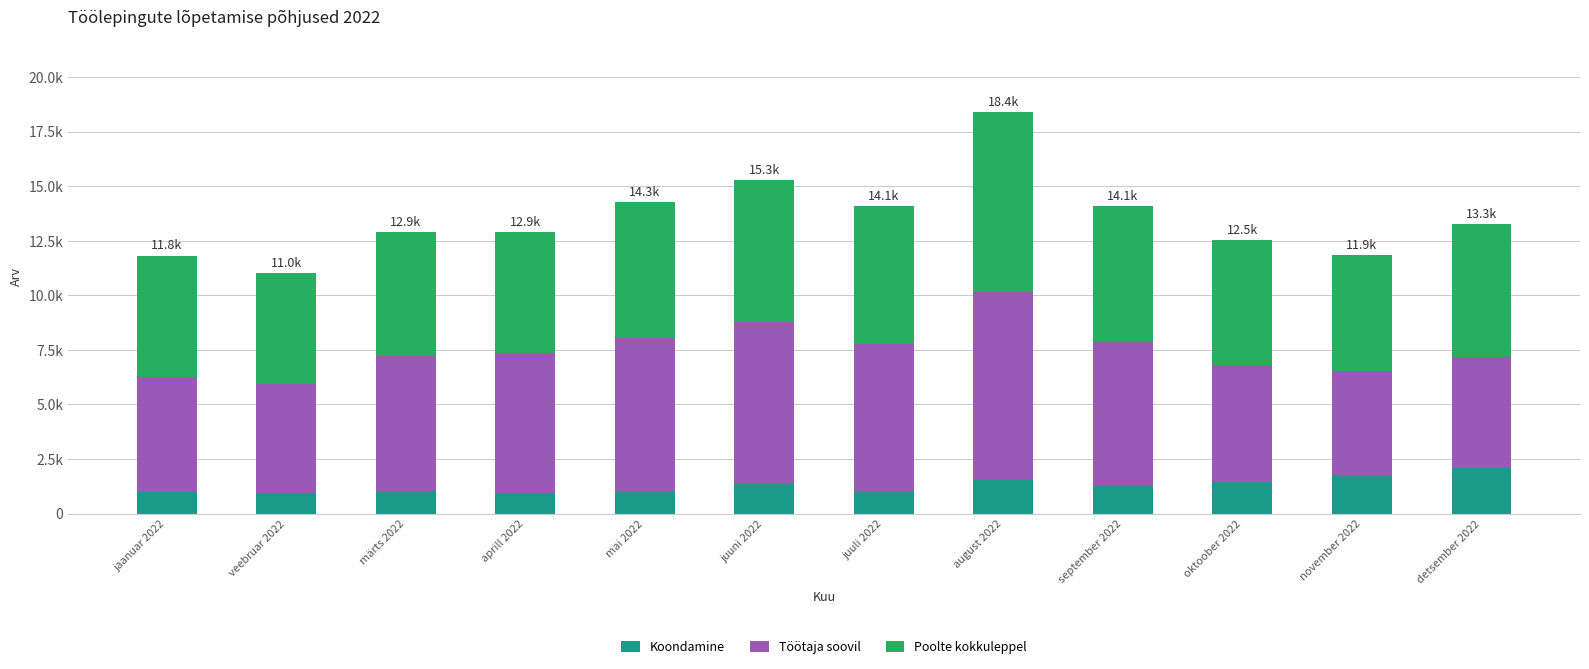

What is the average value of the Koondamine series?

1289